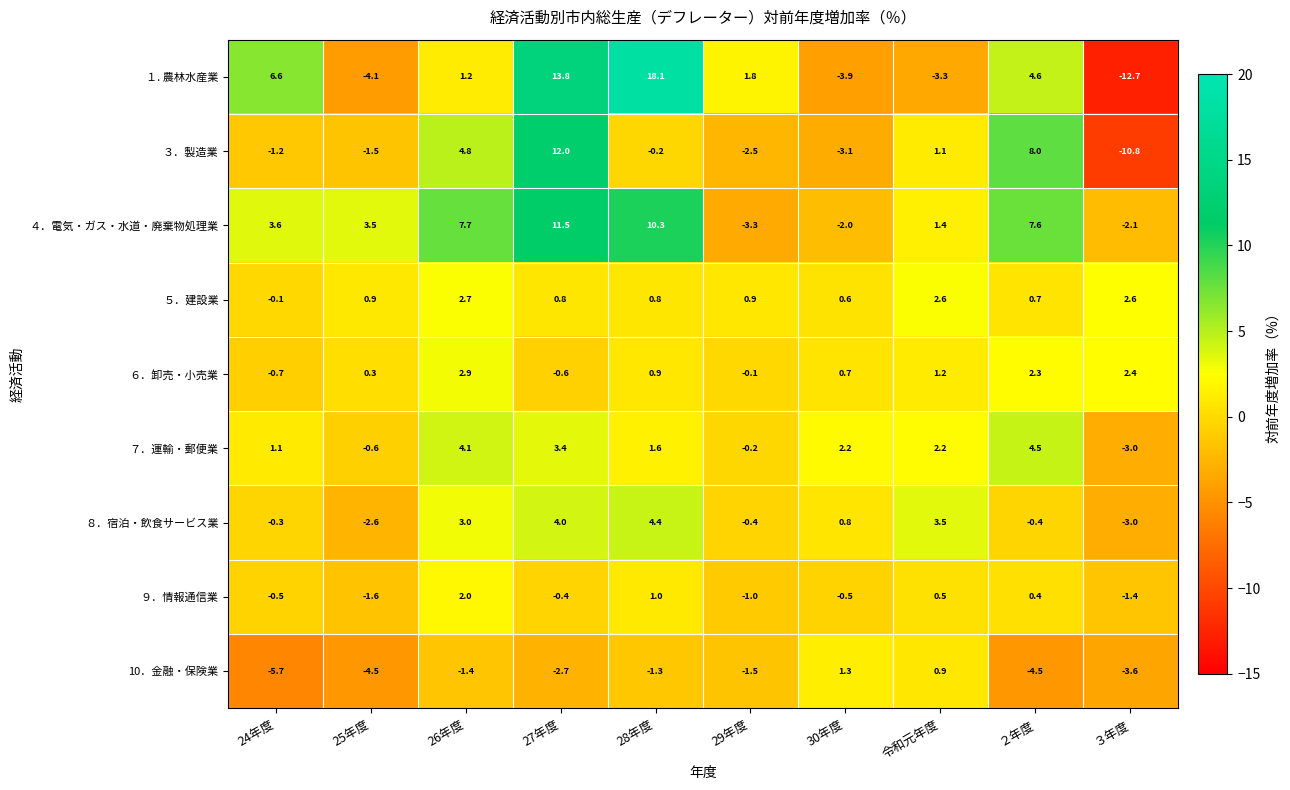

What is the spread (max minus min) of values at 29年度?

5.1